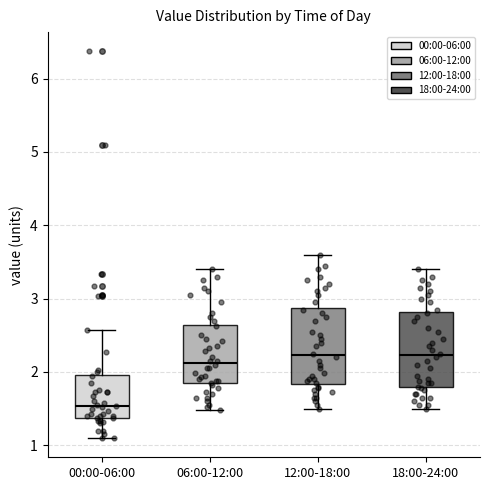

Reading left to right, transcribe this box plot: for each box, give where its median line is, the range the box spans, and where its two whiskers end, as read against the y-axis. The values are not printed on the chart, so give them approximately, as read against the axis.

00:00-06:00: median 1.5, box 1.4 to 2.0, whiskers 1.1 to 2.6
06:00-12:00: median 2.1, box 1.8 to 2.6, whiskers 1.5 to 3.4
12:00-18:00: median 2.2, box 1.8 to 2.9, whiskers 1.5 to 3.6
18:00-24:00: median 2.2, box 1.8 to 2.8, whiskers 1.5 to 3.4